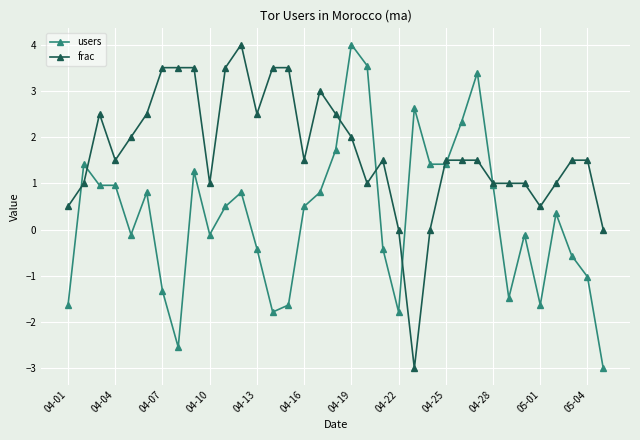

List the series in order of their overall mean, highest first.

frac, users